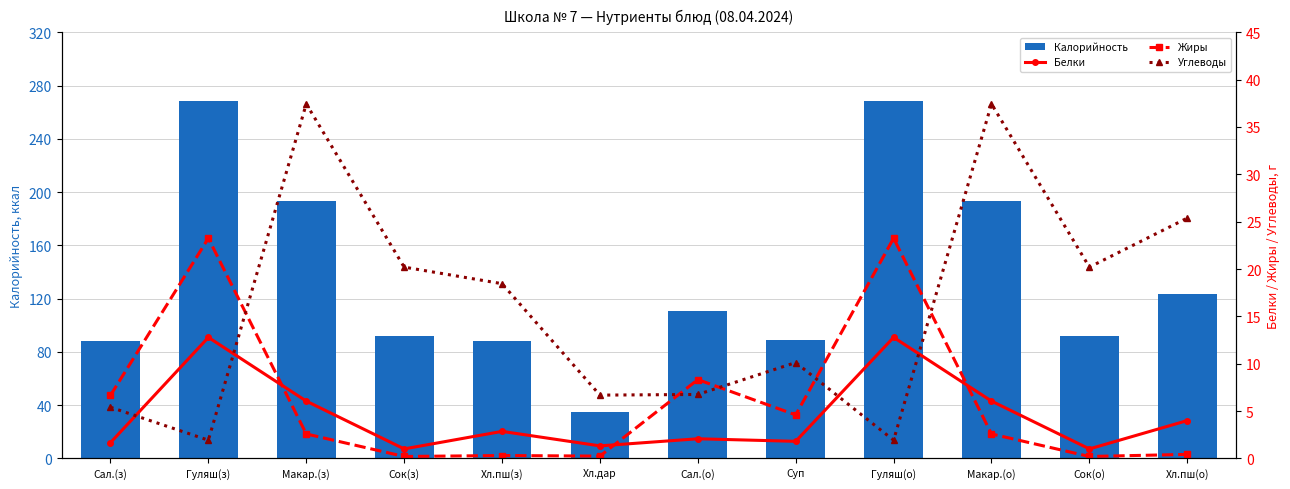

What is the label of the 4th bar from the left?

Сок(з)